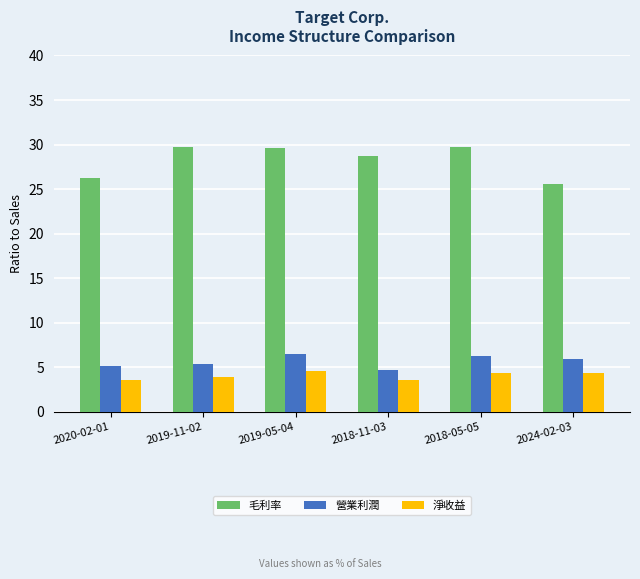

What is the highest value of the 毛利率 series?

29.8